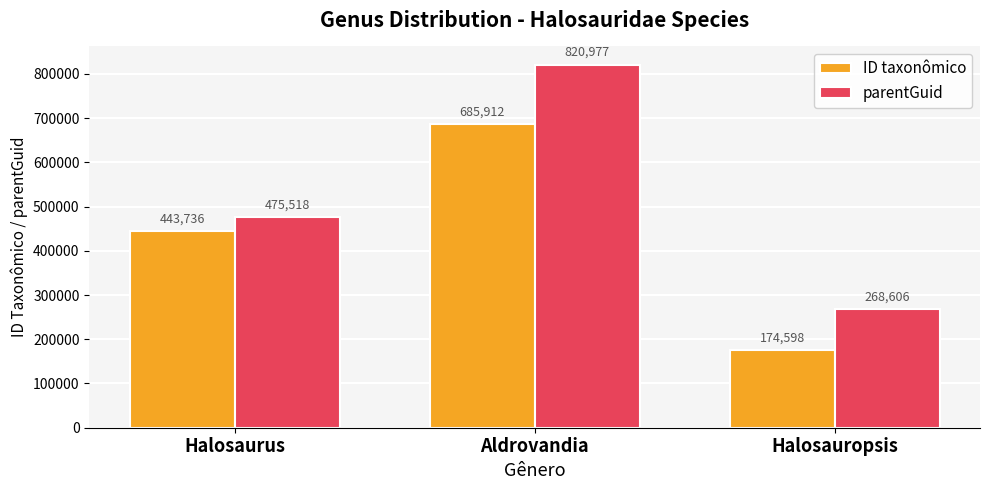

Reading right to left, what are all the values shown in this chart?

ID taxonômico: Halosauropsis=174598	Aldrovandia=685912	Halosaurus=443736
parentGuid: Halosauropsis=268606	Aldrovandia=820977	Halosaurus=475518